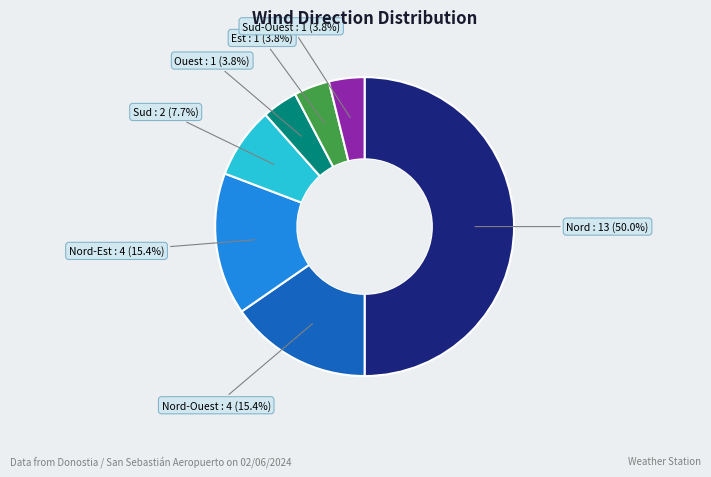

Count the number of slices in the pie.

7